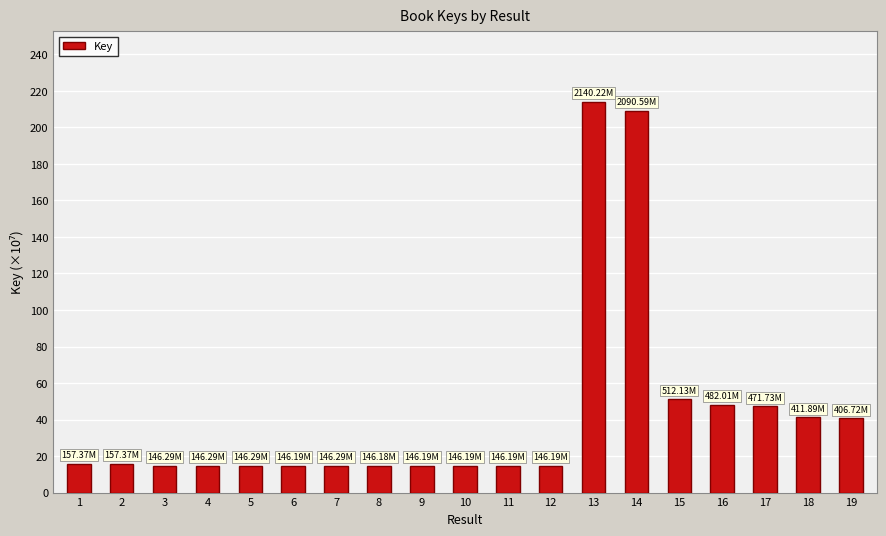

Is it true that the value at 6 is 4.6?

False